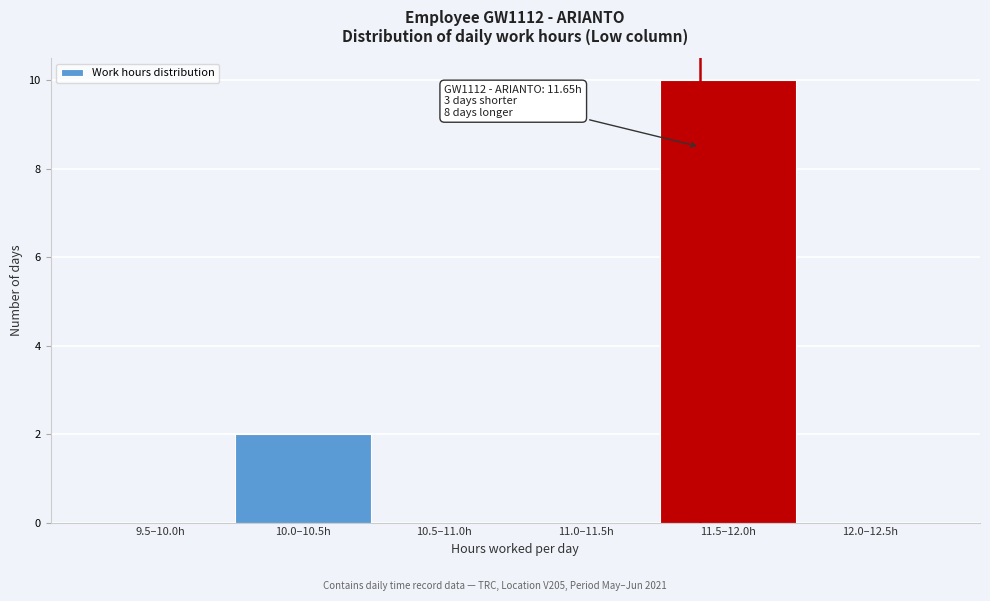

Reading left to right, list all the values displayed in this chart.

9.5–10.0h=0	10.0–10.5h=2	10.5–11.0h=0	11.0–11.5h=0	11.5–12.0h=10	12.0–12.5h=0